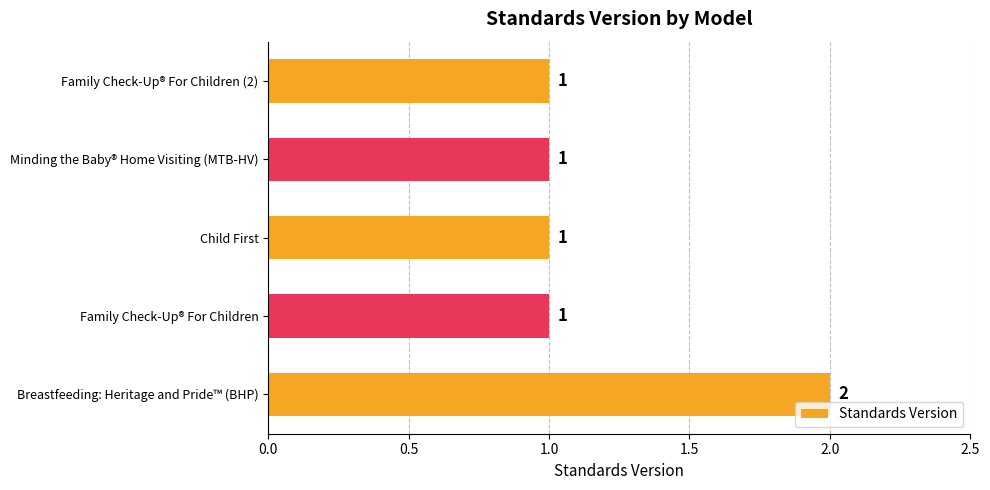

The value at Family Check-Up® For Children (2) is 1. True or false?

True